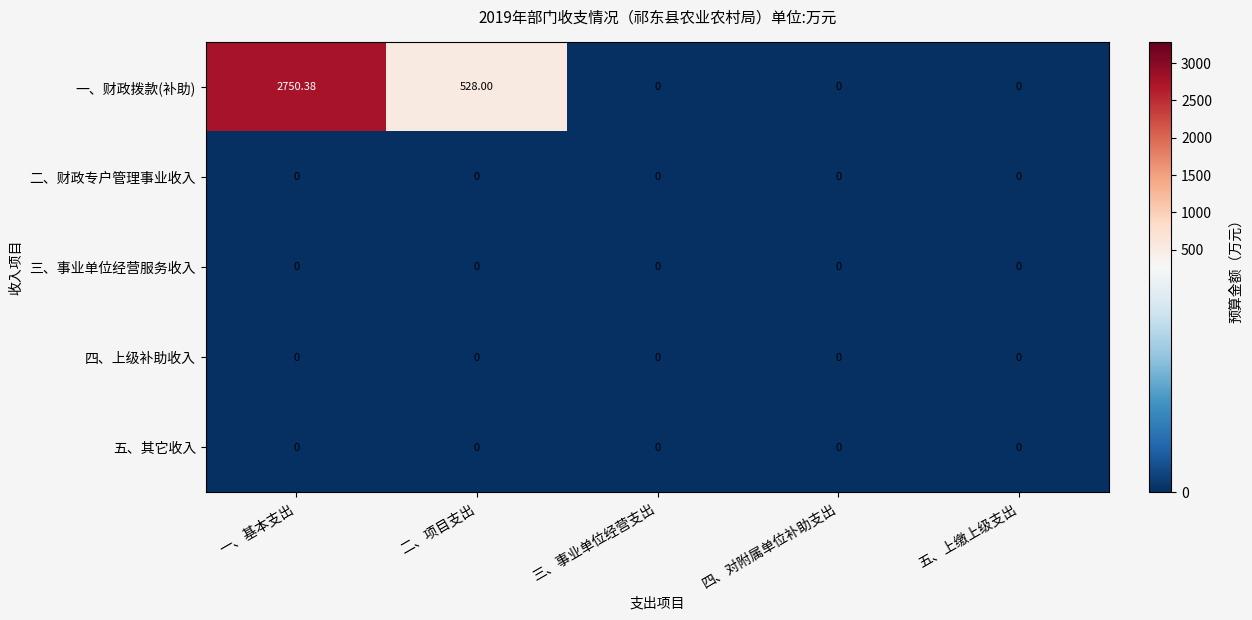

Which series has the widest spread of values?

一、财政拨款(补助)